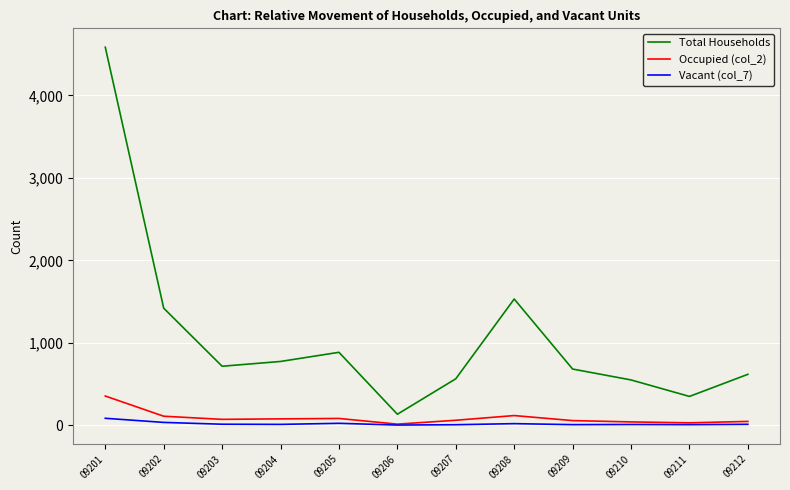

Which series has the largest total across all categories?

Total Households